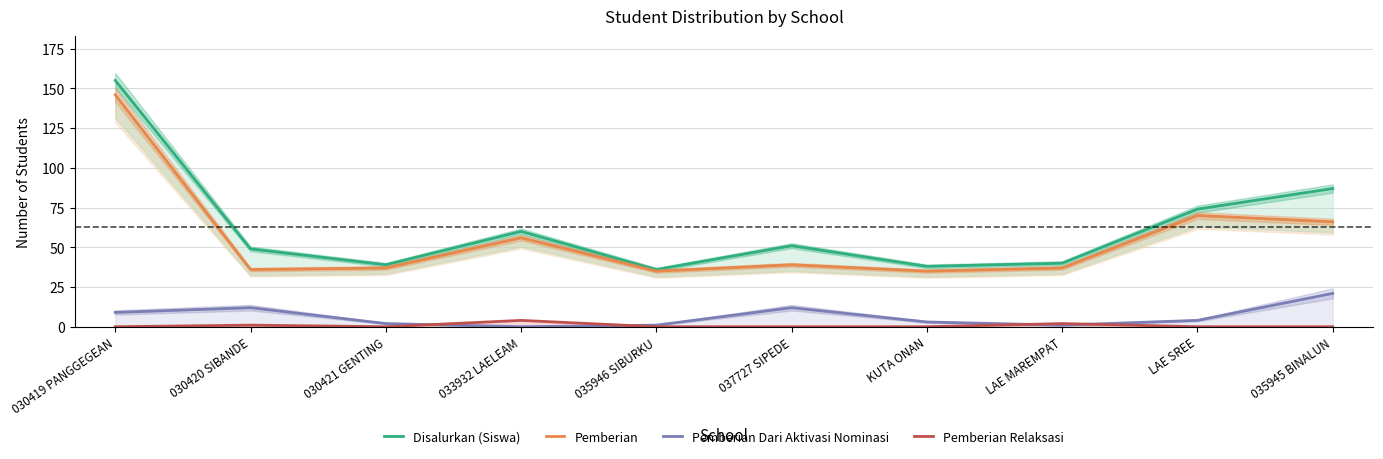

Where is Pemberian nearest to the value 90?

LAE SREE